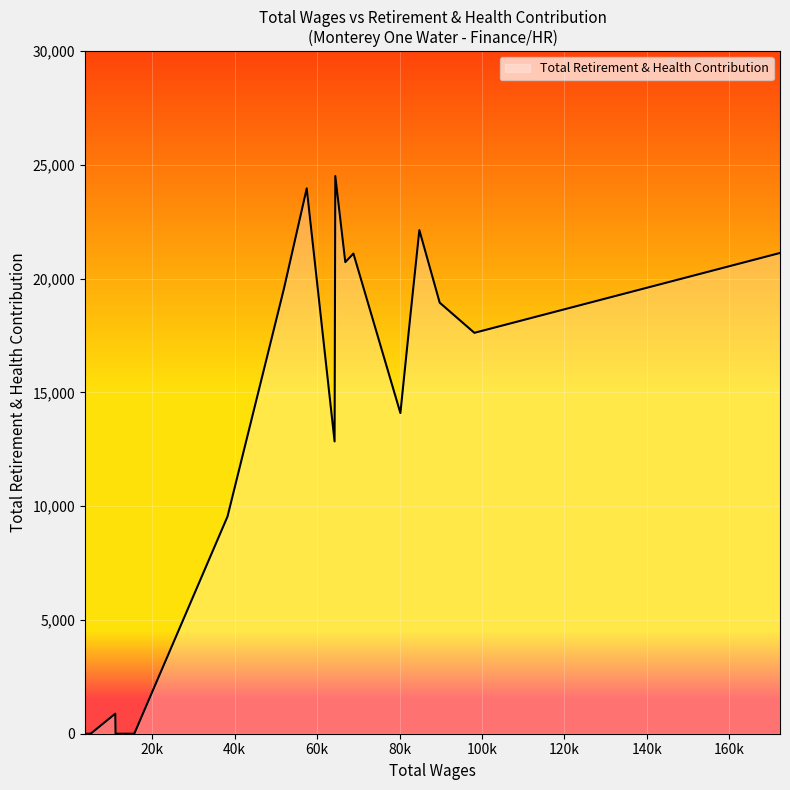

What is the maximum value shown in the chart?

24513